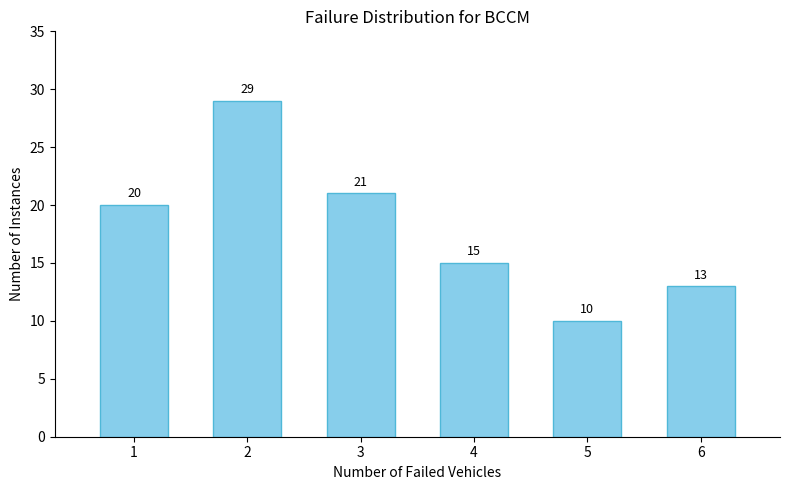

Reading right to left, what are all the values shown in this chart?

13	10	15	21	29	20